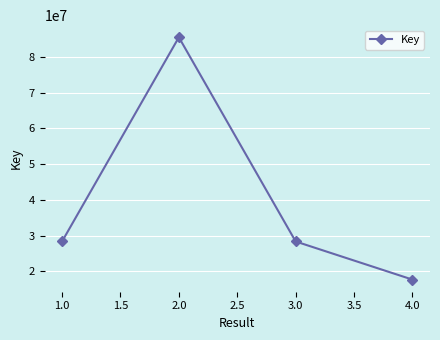

True or false: there are more than 1 points higher than both neighbors.

False